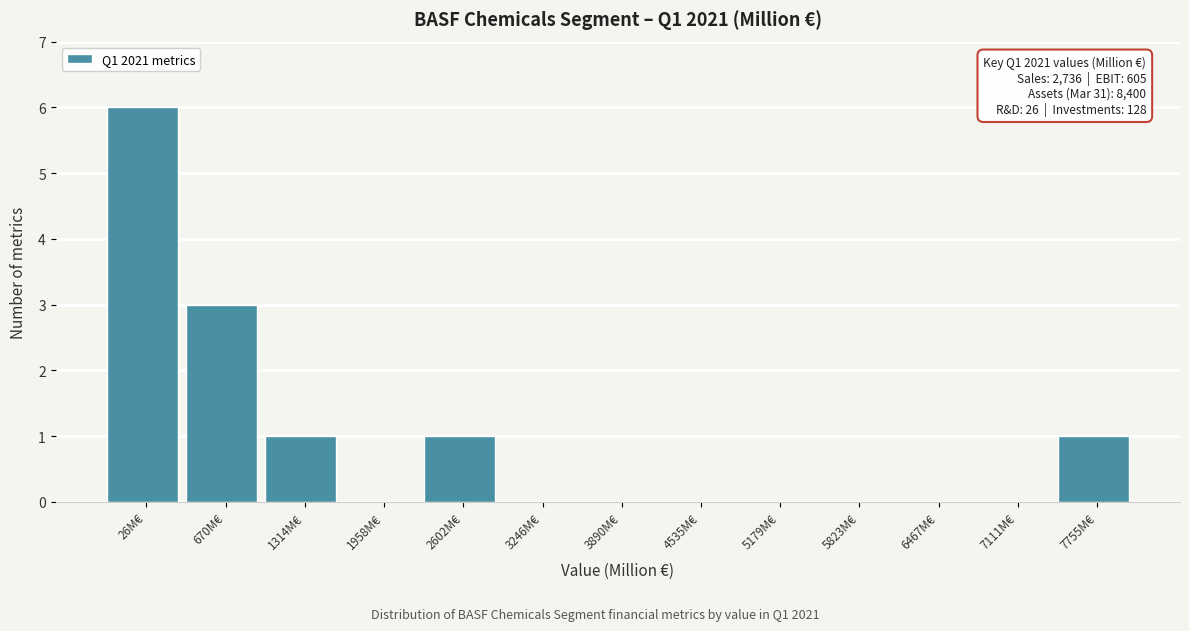

Reading left to right, extract all data points from this chart.

26M€=6	670M€=3	1314M€=1	1958M€=0	2602M€=1	3246M€=0	3890M€=0	4535M€=0	5179M€=0	5823M€=0	6467M€=0	7111M€=0	7755M€=1